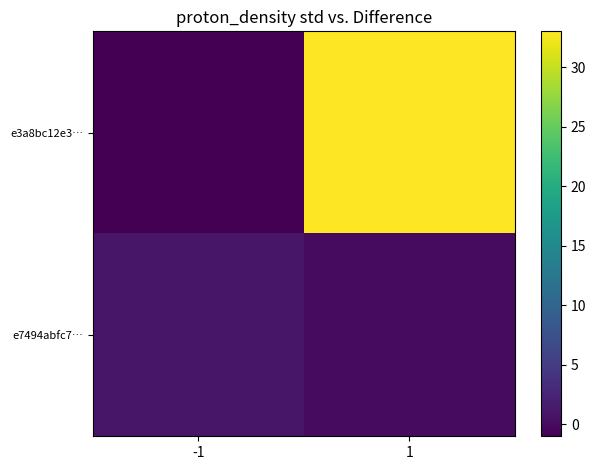

Which series has the widest spread of values?

e3a8bc12e3…